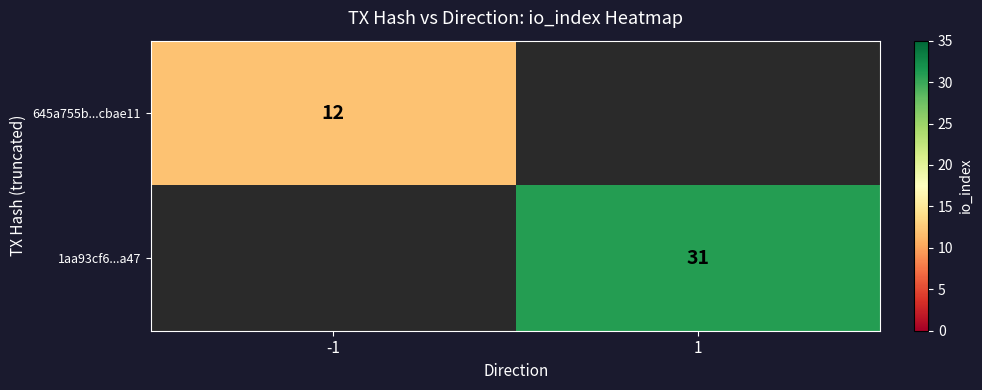

Is it true that 645a755b...cbae11 equals 6 at -1?

False